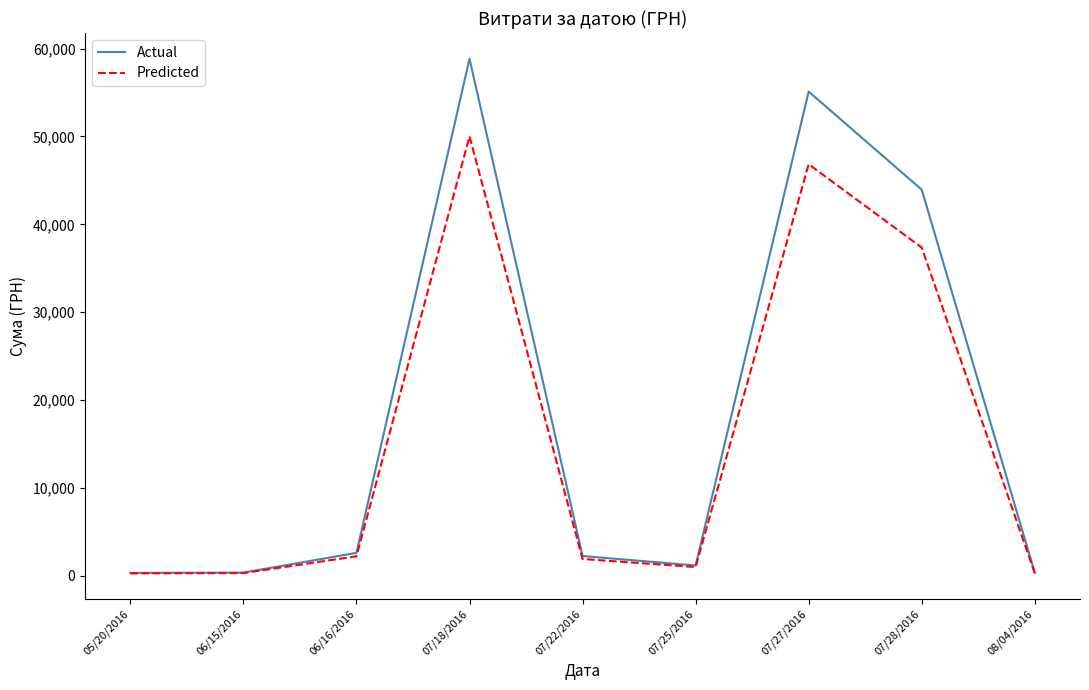

What is the difference between the second highest and second lowest values in the Actual series?

54756.8